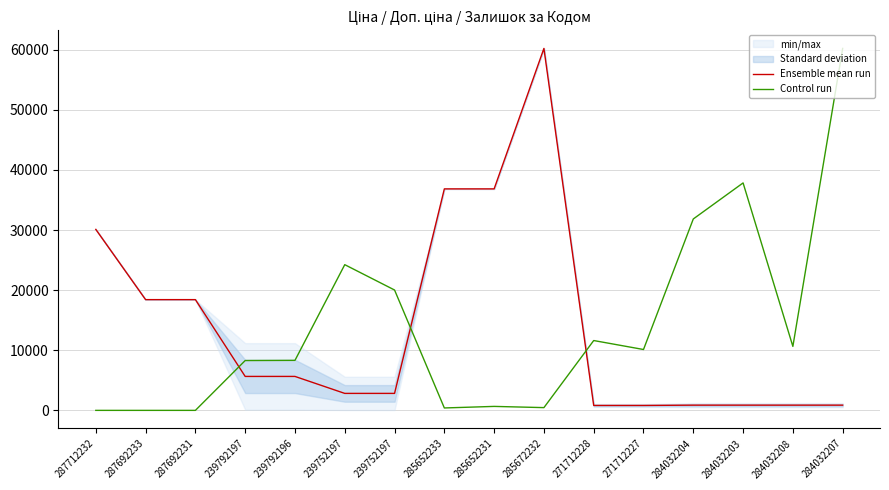

Where does the Control run series first go above 10125?

239752197